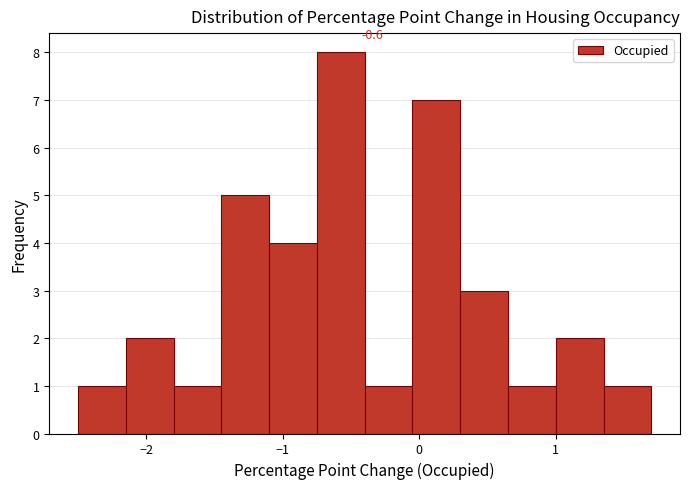

Read against the x-axis, roughly where is the centre of the tallest bar?

-0.6